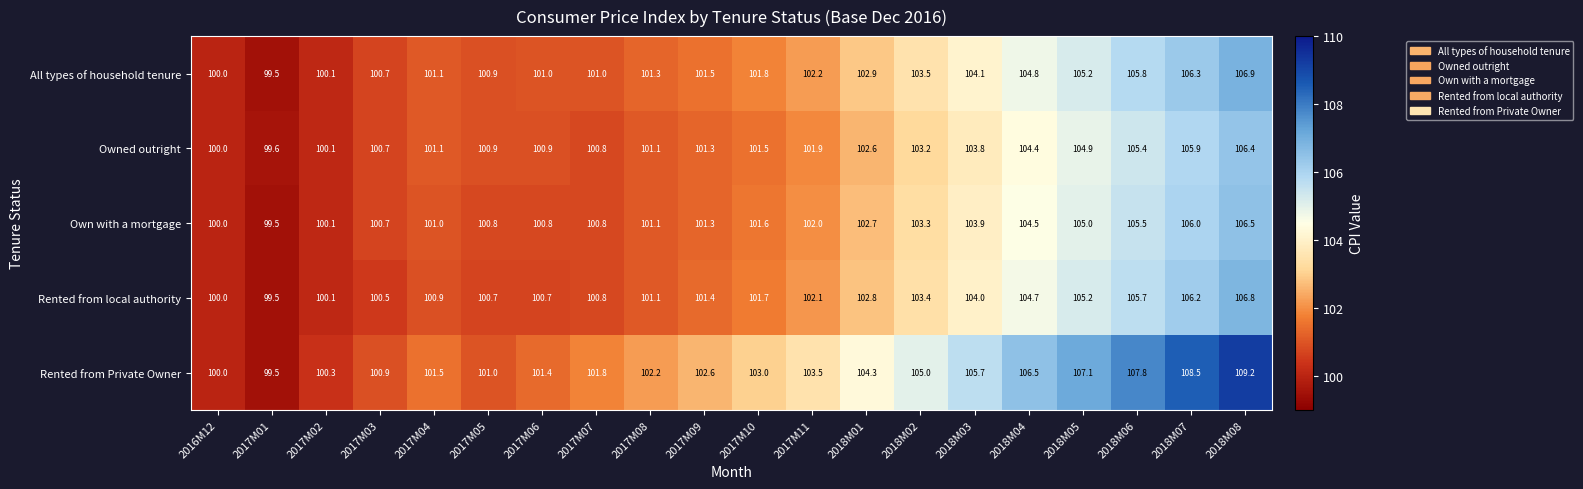

What is the spread (max minus min) of values at 2018M08?

2.8